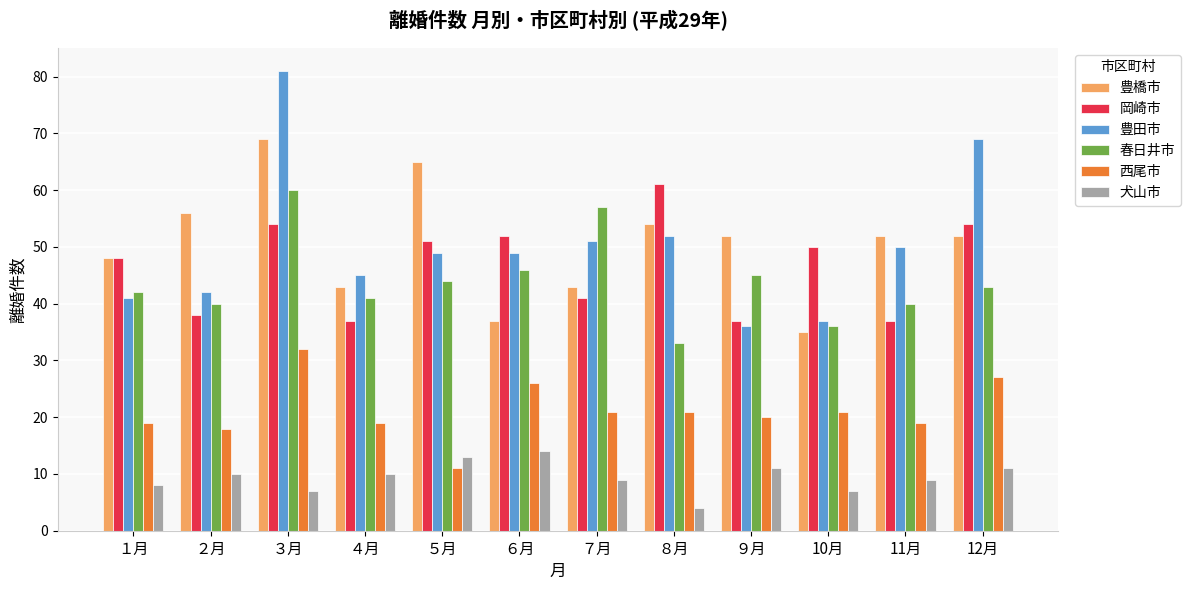

What is the difference between the highest and lowest values at 10月?

43